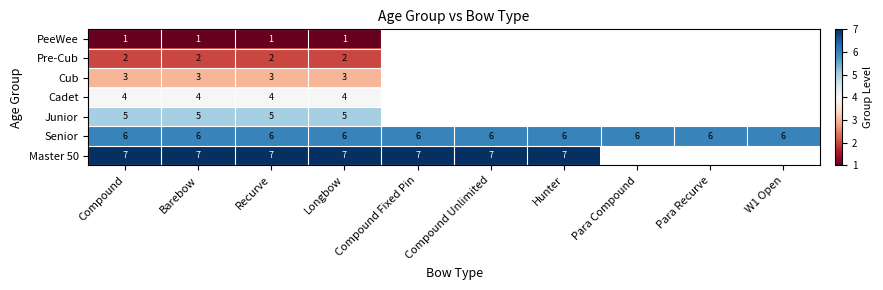

The value of Senior at W1 Open is 3.9. True or false?

False